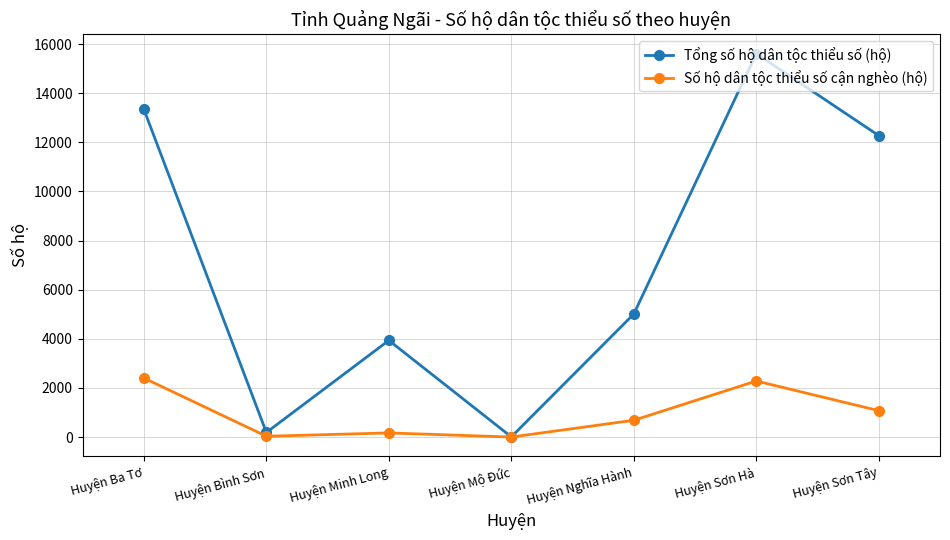

What is the label of the 1st point from the left?

Huyện Ba Tơ